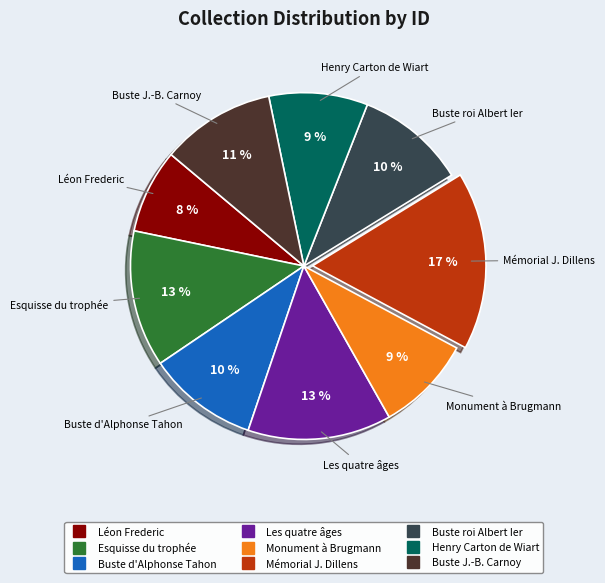

How many segments does this pie chart have?

9